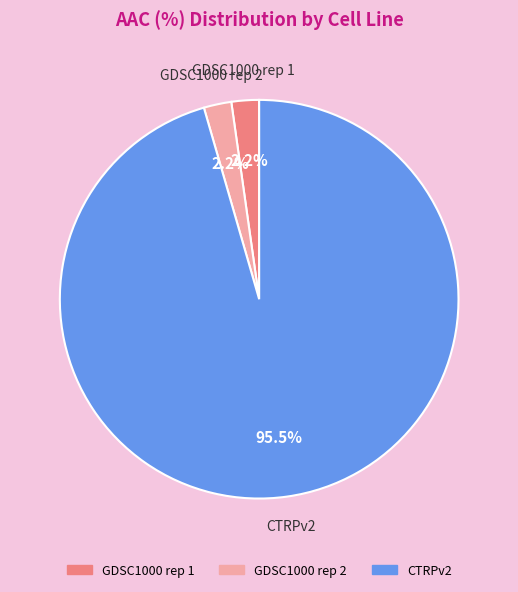

Which category has the biggest portion of the pie?

CTRPv2